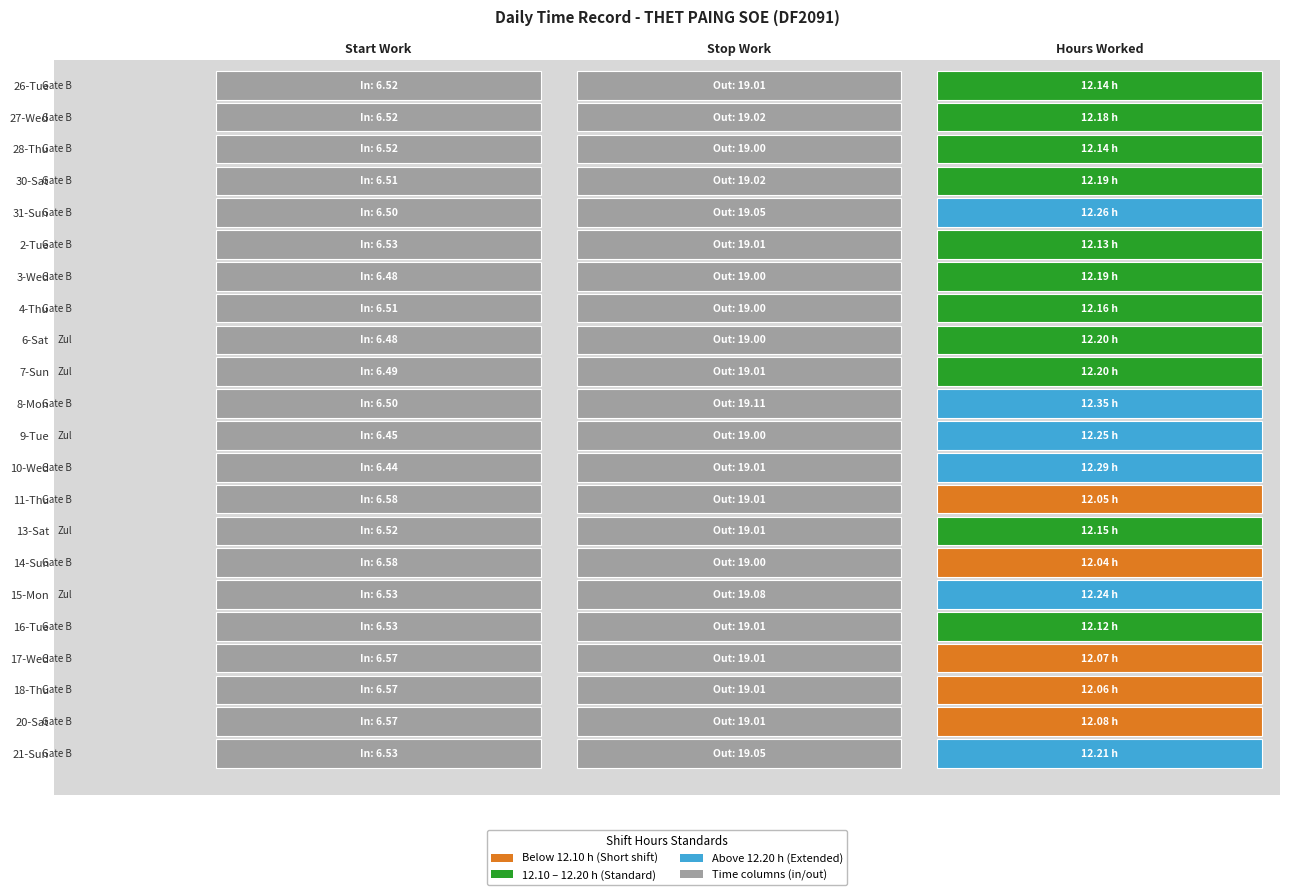

Reading left to right, extract all data points from this chart.

26: 6.5	19.0	12.1
27: 6.5	19.0	12.2
28: 6.5	19.0	12.1
30: 6.5	19.0	12.2
31: 6.5	19.1	12.3
2: 6.5	19.0	12.1
3: 6.5	19.0	12.2
4: 6.5	19.0	12.2
6: 6.5	19.0	12.2
7: 6.5	19.0	12.2
8: 6.5	19.1	12.3
9: 6.5	19.0	12.2
10: 6.4	19.0	12.3
11: 6.6	19.0	12.1
13: 6.5	19.0	12.2
14: 6.6	19.0	12.0
15: 6.5	19.1	12.2
16: 6.5	19.0	12.1
17: 6.6	19.0	12.1
18: 6.6	19.0	12.1
20: 6.6	19.0	12.1
21: 6.5	19.1	12.2